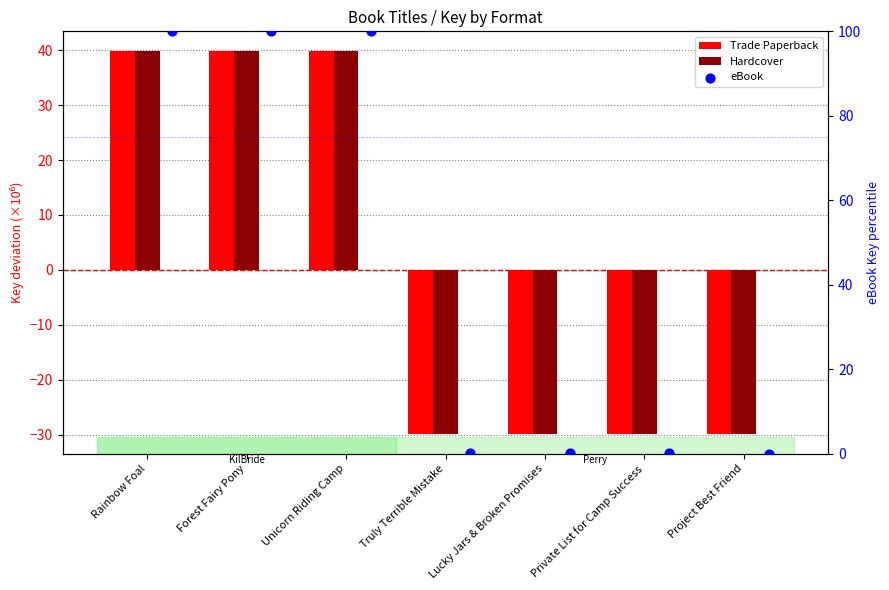

Which series reaches the maximum Y coordinate?

eBook